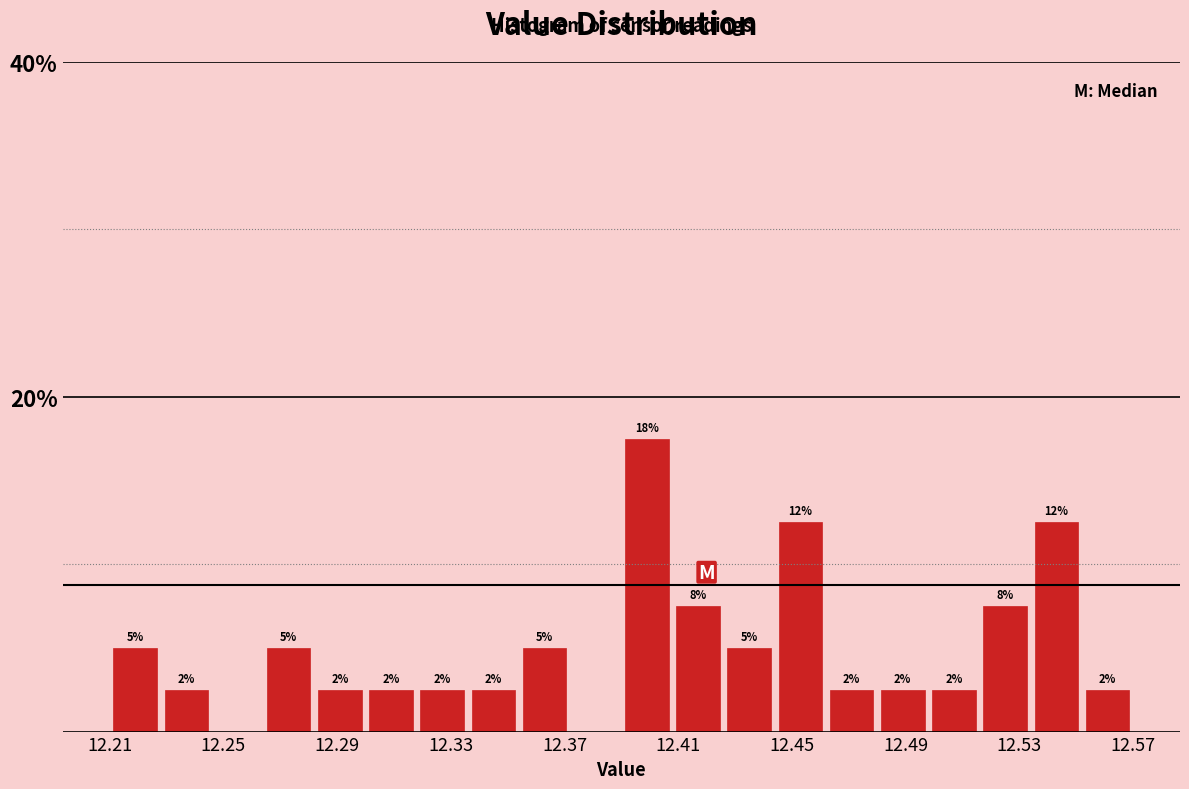

Around what value on the x-axis is the tallest bar? Give the approximate position of its centre, as read against the axis.

12.400